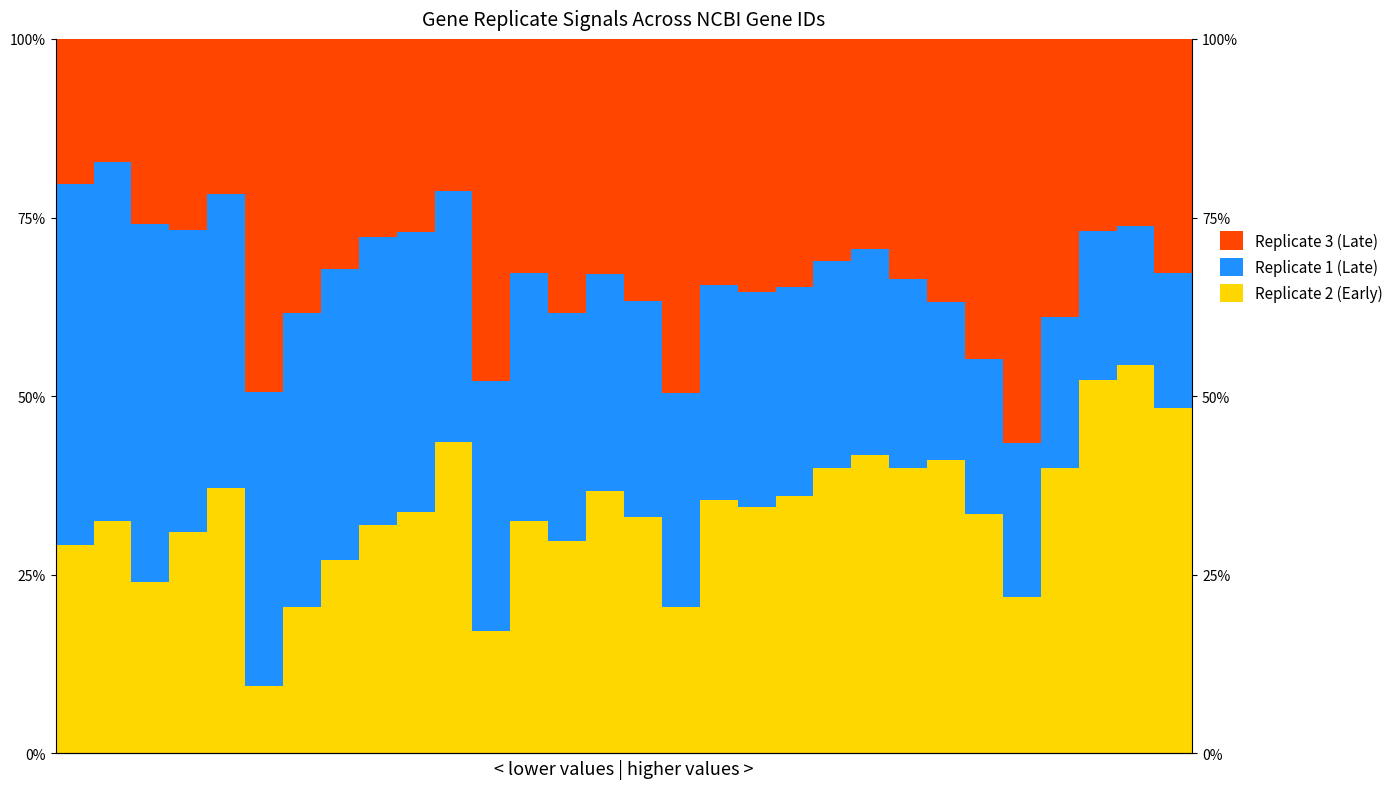

List the labels in order of Replicate 2 (Early) value, largest first.

28, 27, 29, 10, 21, 23, 26, 22, 20, 4, 14, 19, 17, 18, 9, 24, 15, 12, 1, 8, 3, 13, 0, 7, 2, 25, 16, 6, 11, 5